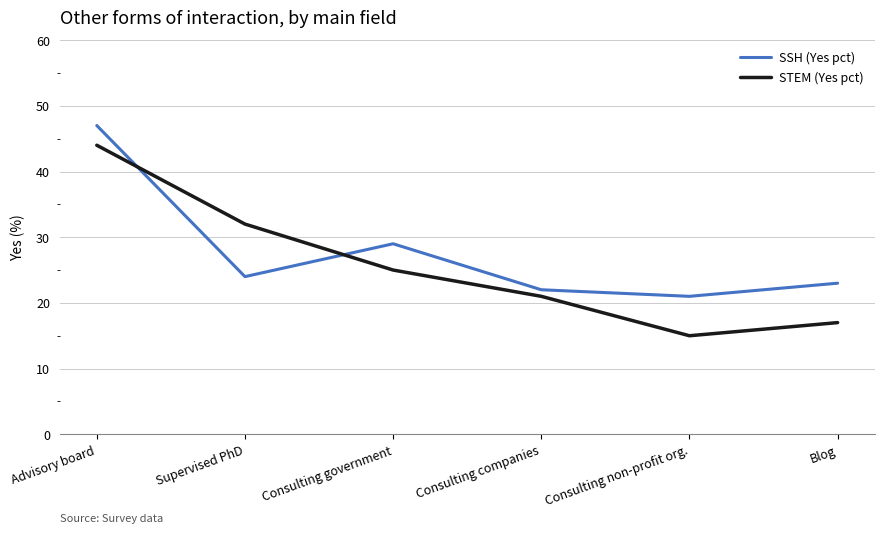

Reading left to right, what are all the values shown in this chart?

SSH (Yes pct): Advisory board=47	Supervised PhD=24	Consulting government=29	Consulting companies=22	Consulting non-profit org.=21	Blog=23
STEM (Yes pct): Advisory board=44	Supervised PhD=32	Consulting government=25	Consulting companies=21	Consulting non-profit org.=15	Blog=17